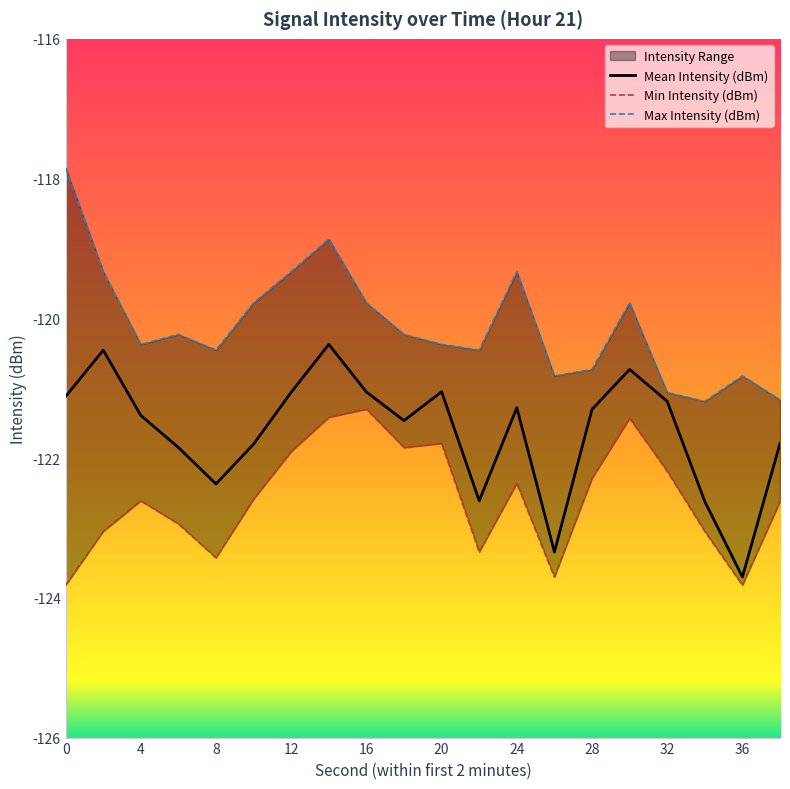

At which label does Mean Intensity (dBm) reach its minimum?

36